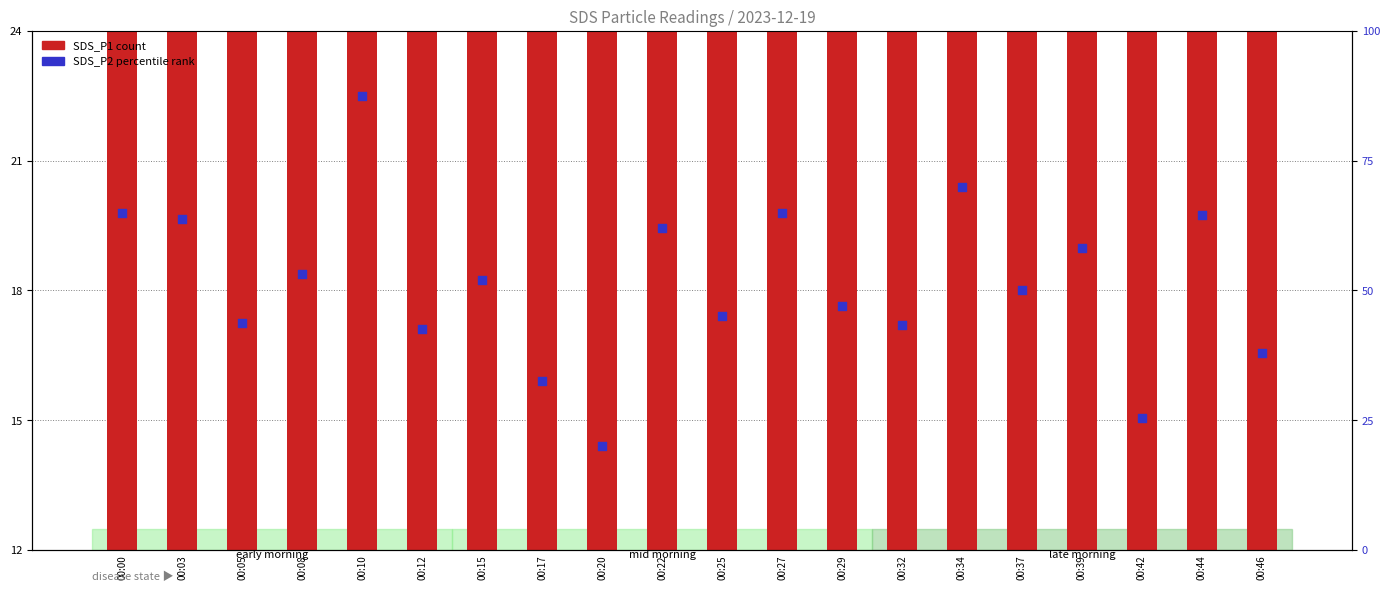

Which series reaches the maximum Y coordinate?

SDS_P2 (percentile)